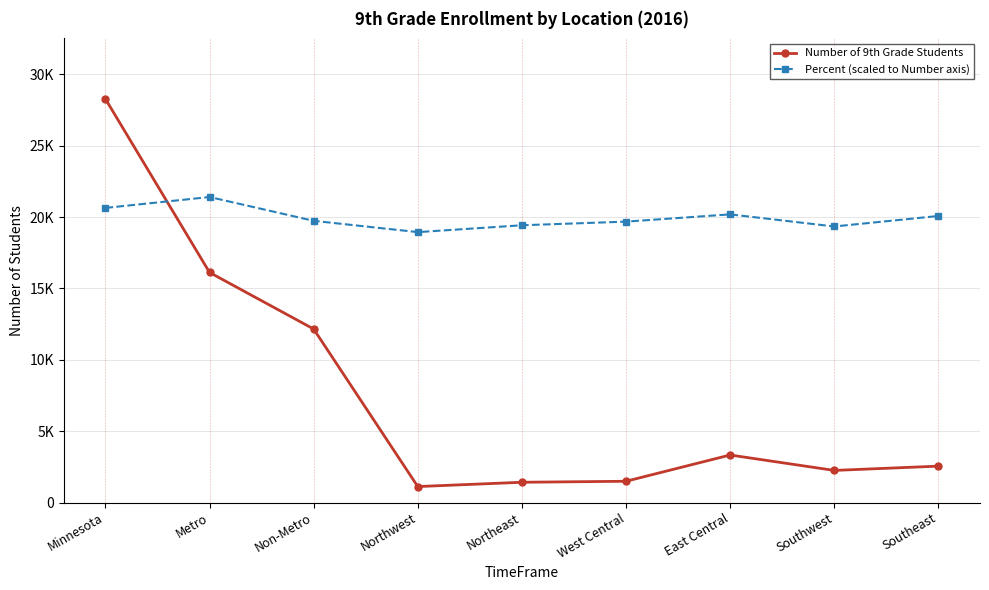

Where is the first local minimum for Percent (scaled to Number axis)?

Northwest